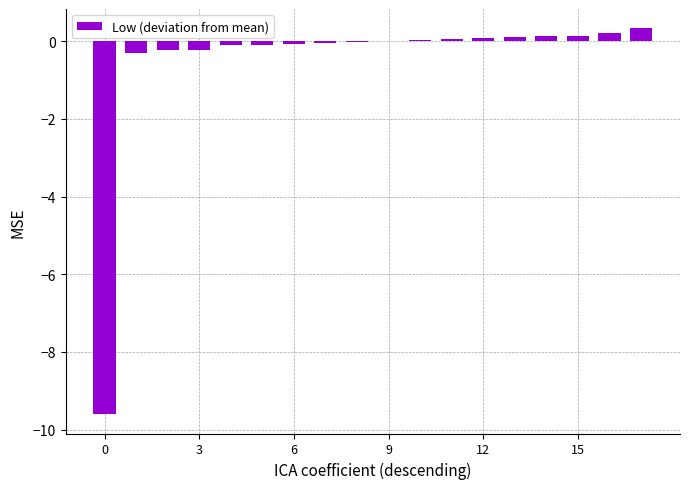

Count the number of data series in this chart.

1